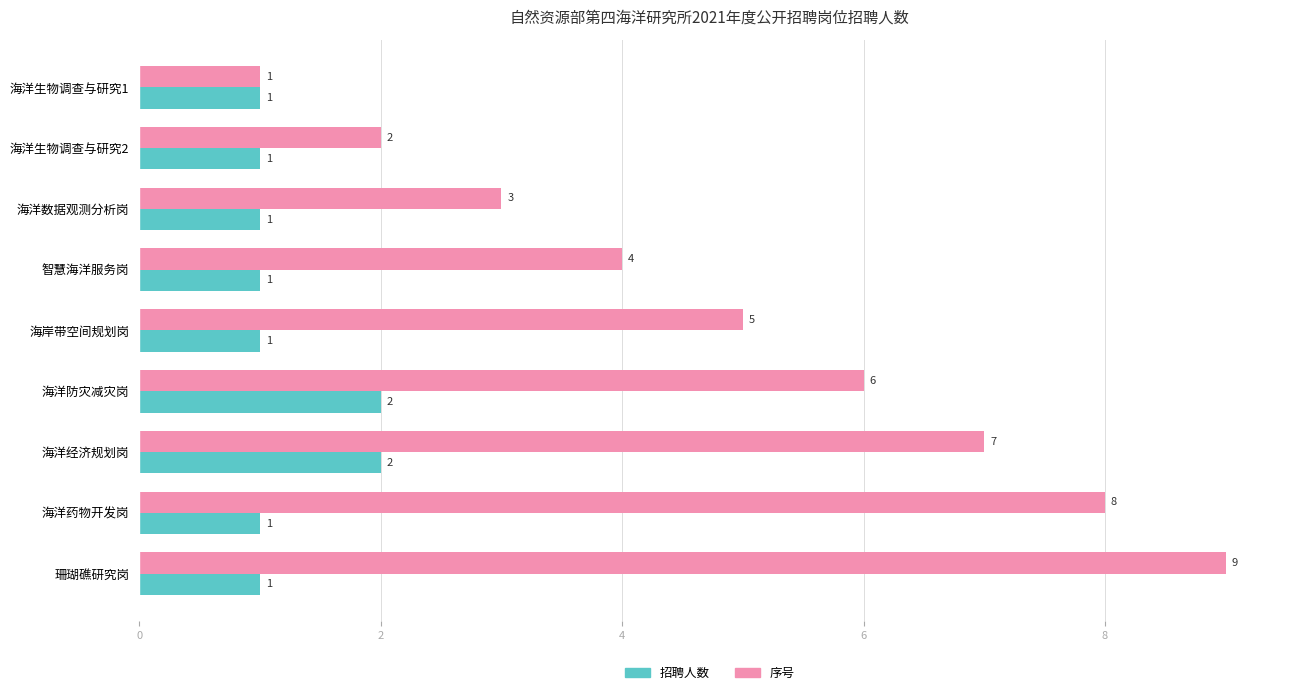

Count the 招聘人数 values in the range 1 to 2.

9